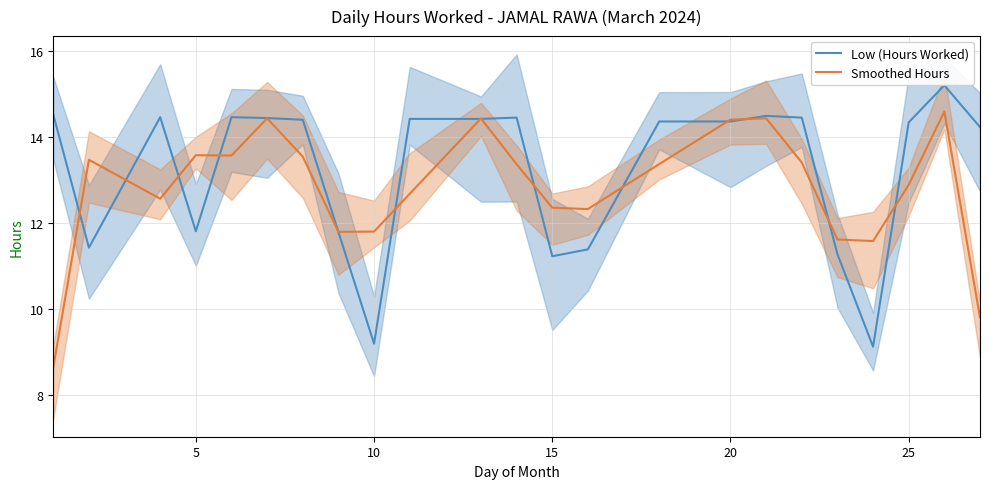

True or false: Smoothed Hours has a value of 13.4 at 14.

True